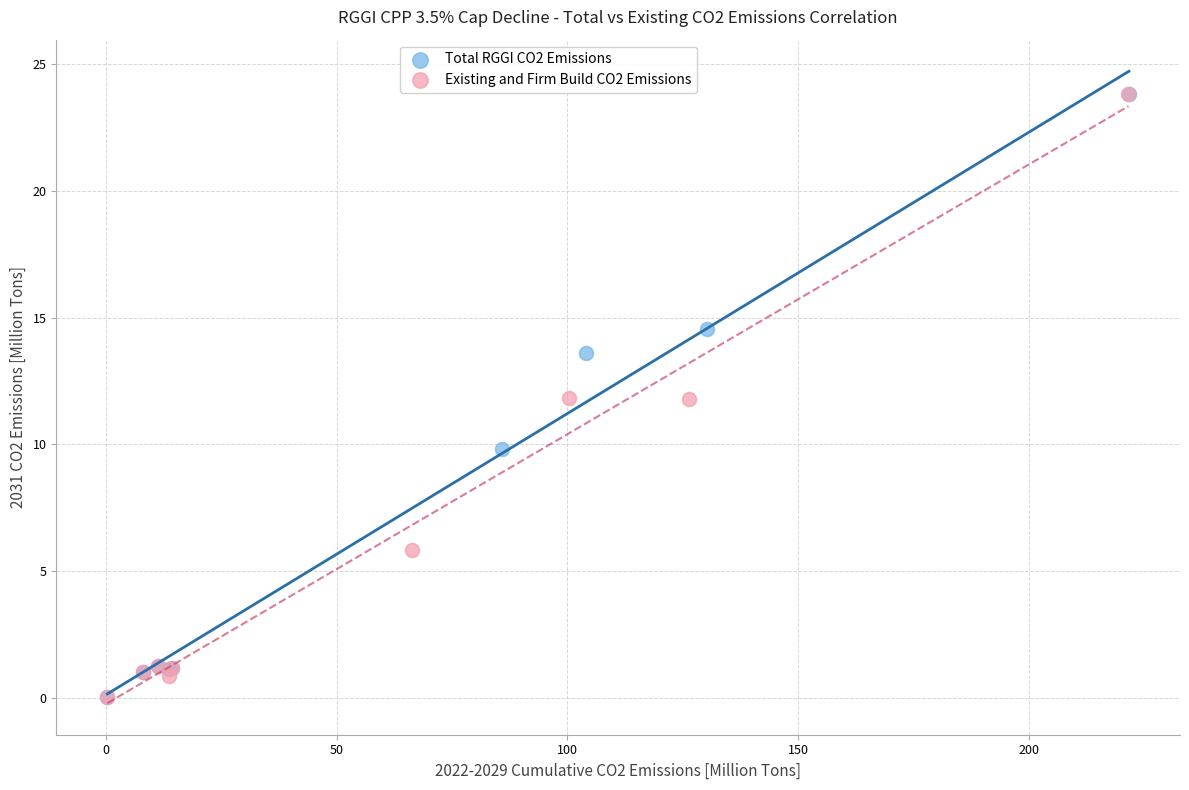

Which series has the widest spread of Y values?

Total RGGI CO2 Emissions